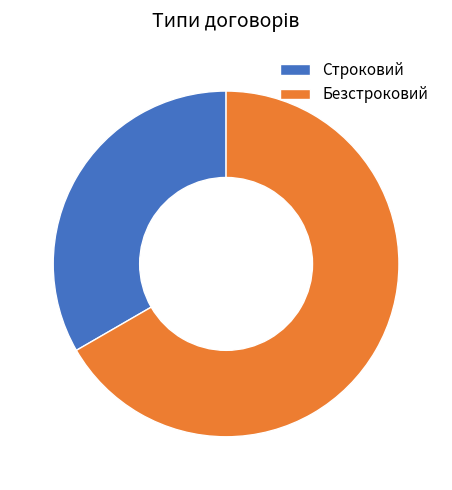

Rank the categories by value from lowest to highest.

Строковий, Безстроковий